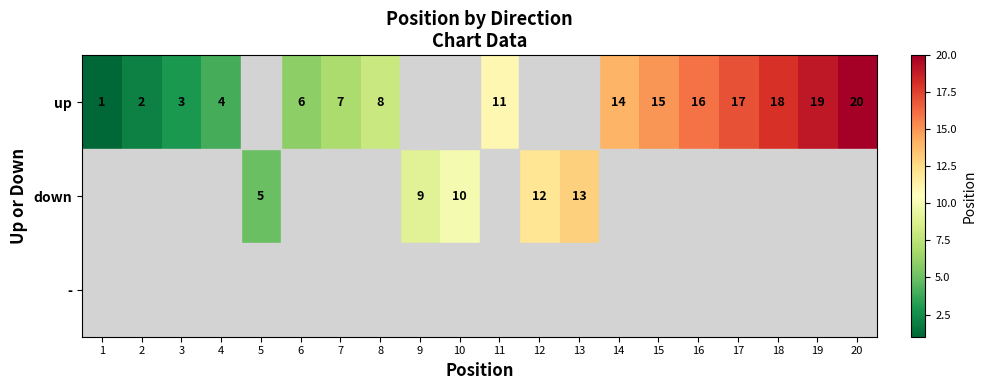

Is it true that up equals 30 at 18?

False